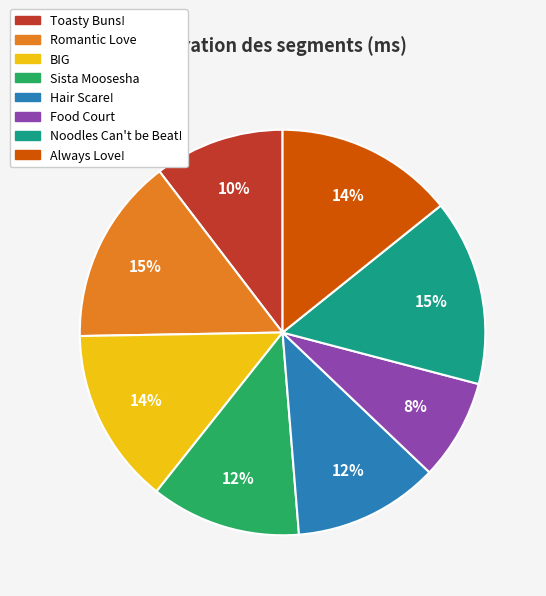

Is it true that Food Court is 19% of the pie?

False